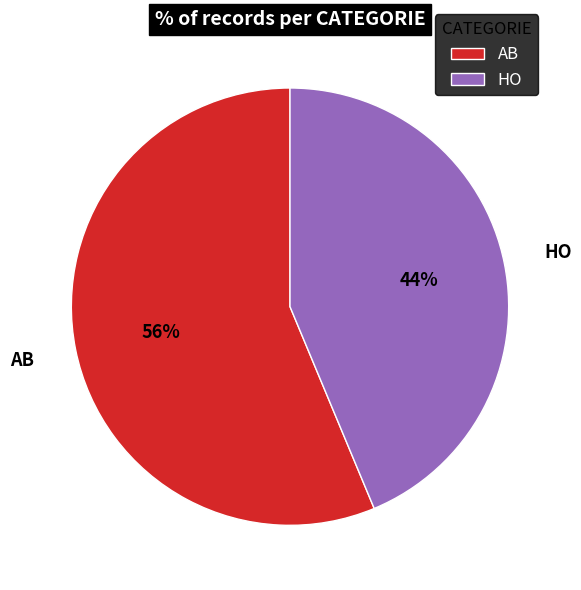

Do HO and AB together represent more than half of the pie?

Yes